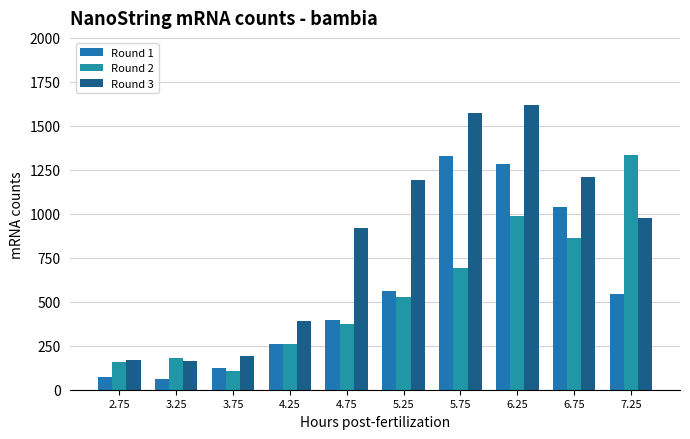

How many categories are shown in the chart?

10